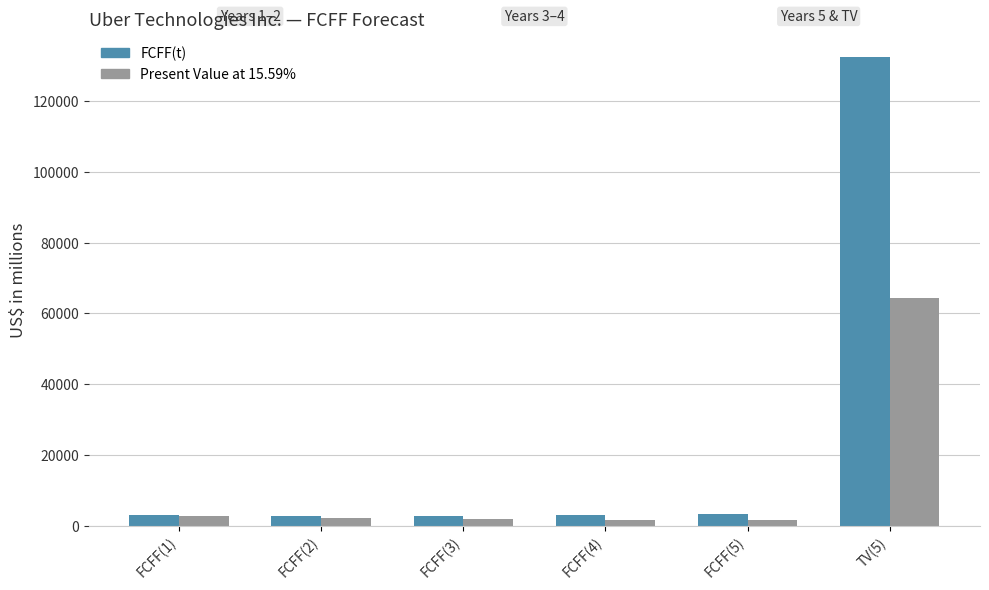

Which series changed the most between FCFF(4) and FCFF(5)?

FCFF(t)